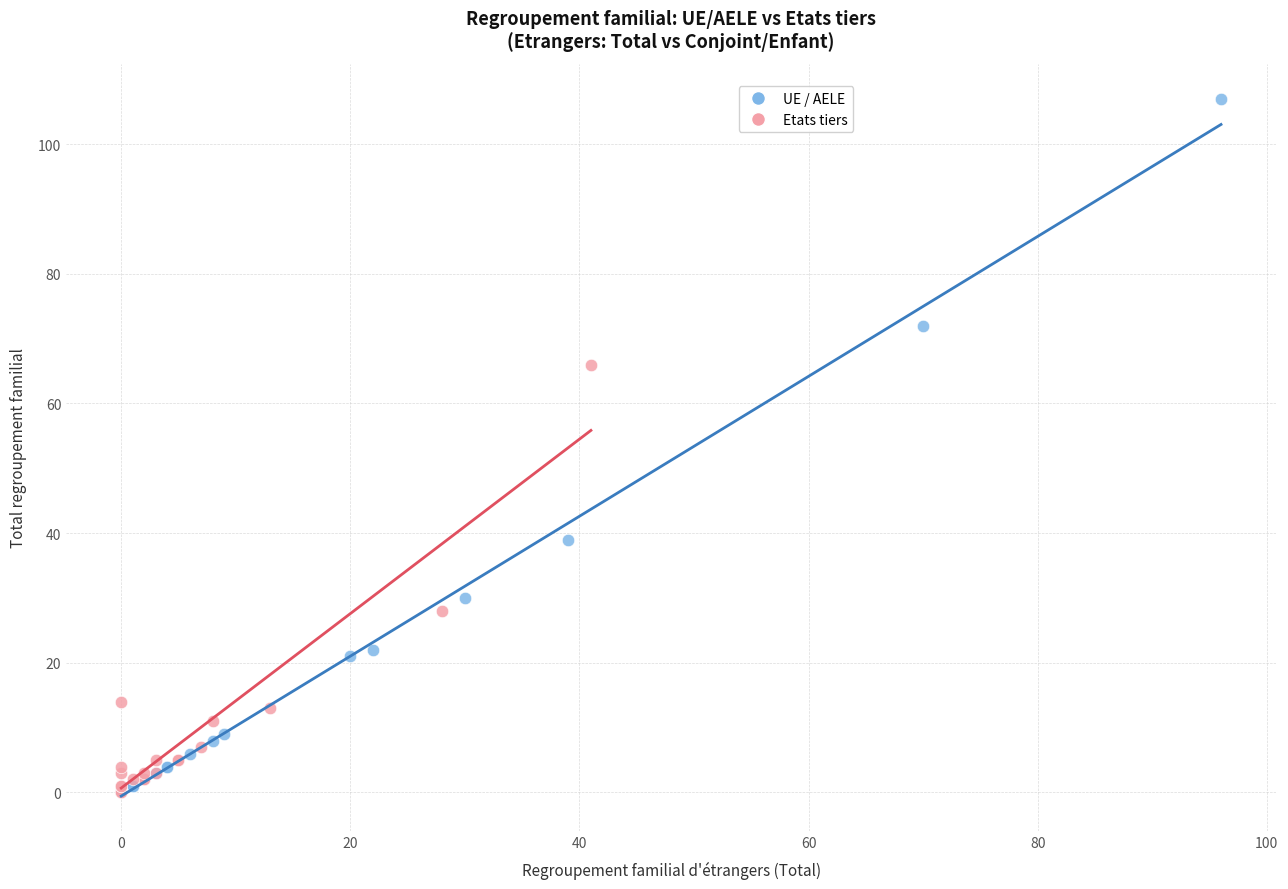

Which series has the widest spread of Y values?

UE / AELE